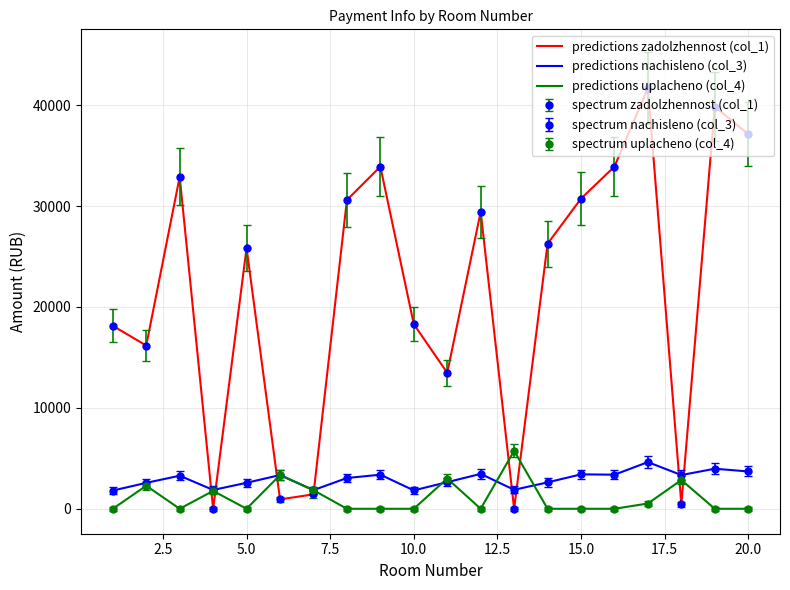

What is the average value of the predictions uplacheno (col_4) series?

1067.8